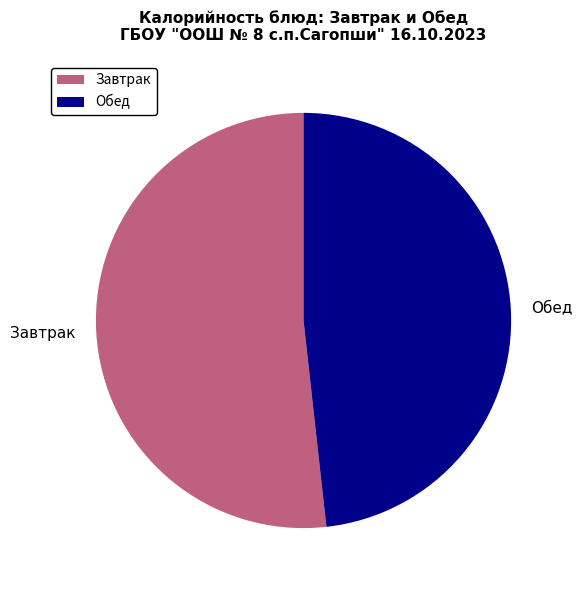

Is the sum of Обед and Завтрак greater than half?

Yes